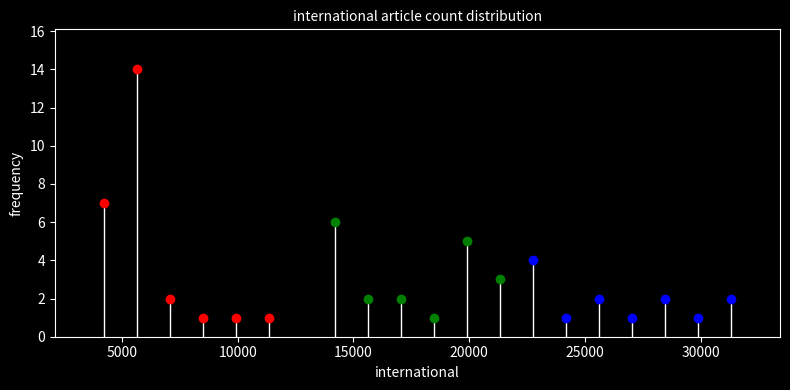

Read against the x-axis, roughly where is the centre of the tallest bar?

5500